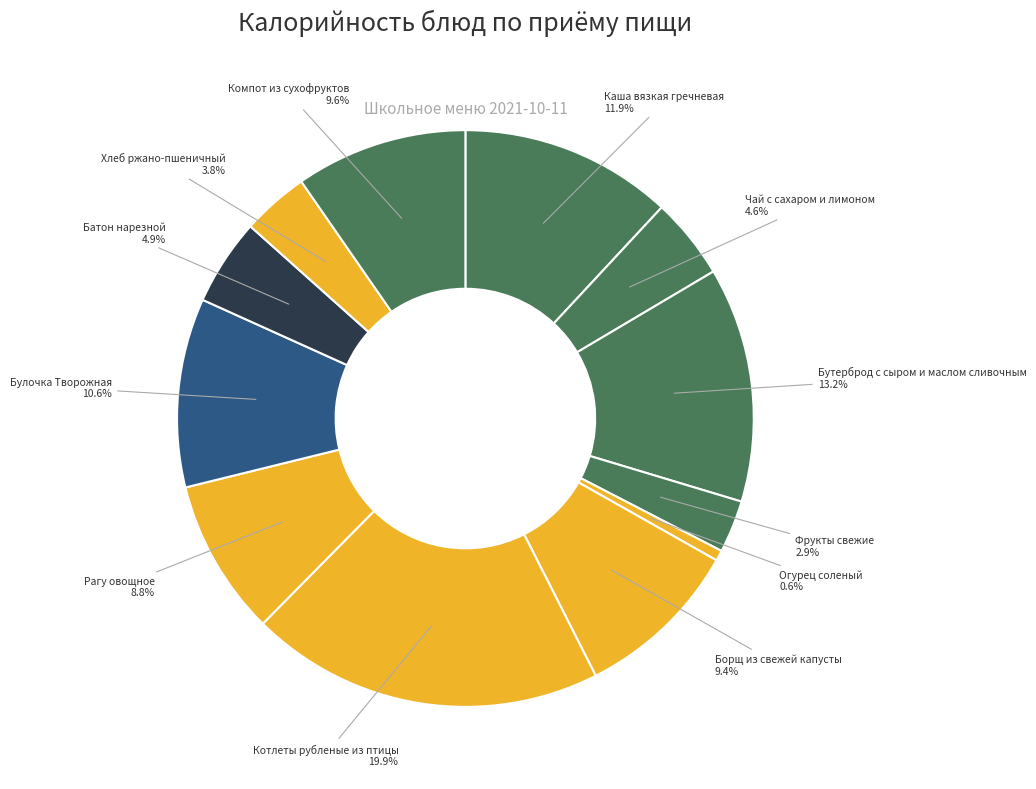

Rank the categories by value from highest to lowest.

Котлеты рубленые из птицы, Бутерброд с сыром и маслом сливочным, Каша вязкая гречневая, Булочка Творожная, Компот из сухофруктов, Борщ из свежей капусты, Рагу овощное, Батон нарезной, Чай с сахаром и лимоном, Хлеб ржано-пшеничный, Фрукты свежие, Огурец соленый